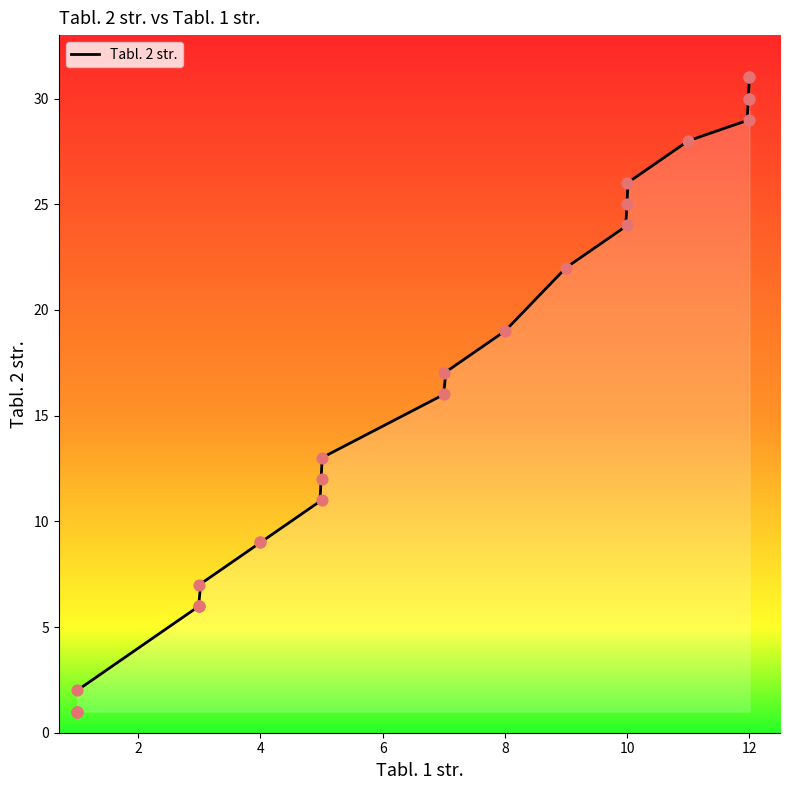

Which has a higher value, 8 or 1?

8